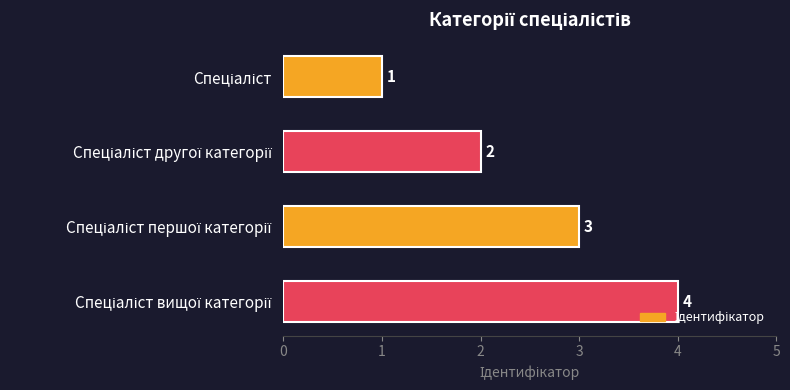

What is the difference between the maximum and minimum values?

3